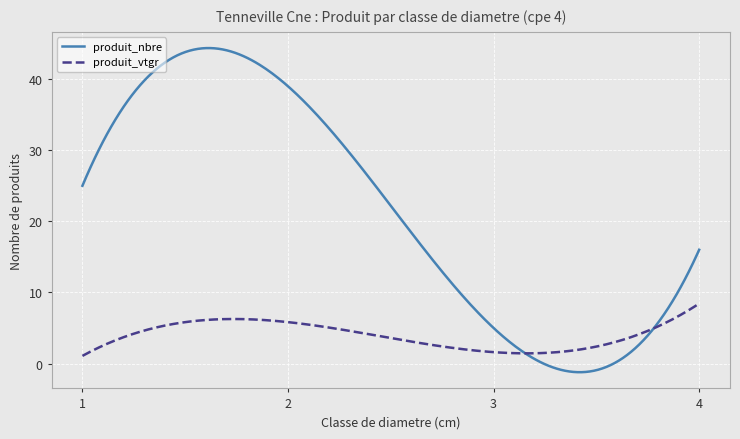

True or false: produit_vtgr has more than 0 interior local peaks.

True